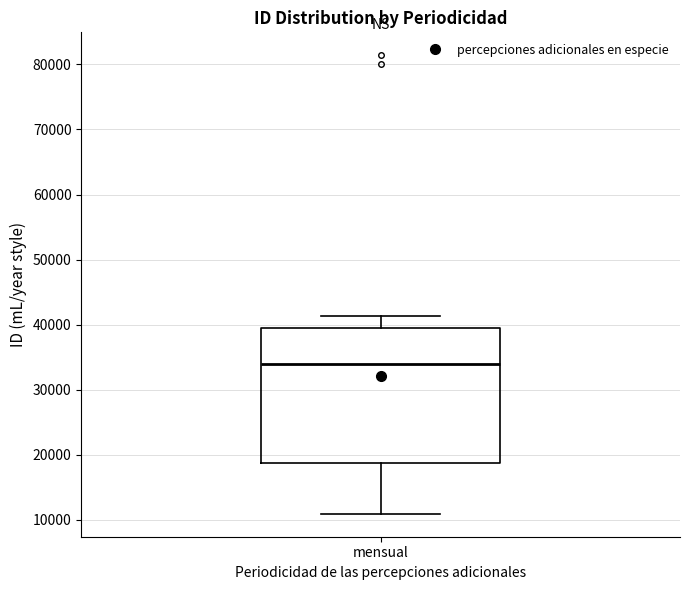

Read this box plot against the y-axis: the position of the median line, the range covered by the box, and the ends of both whiskers. The values are not printed on the chart, so give them approximately, as read against the axis.

median 34000, box 19000 to 40000, whiskers 11000 to 41000